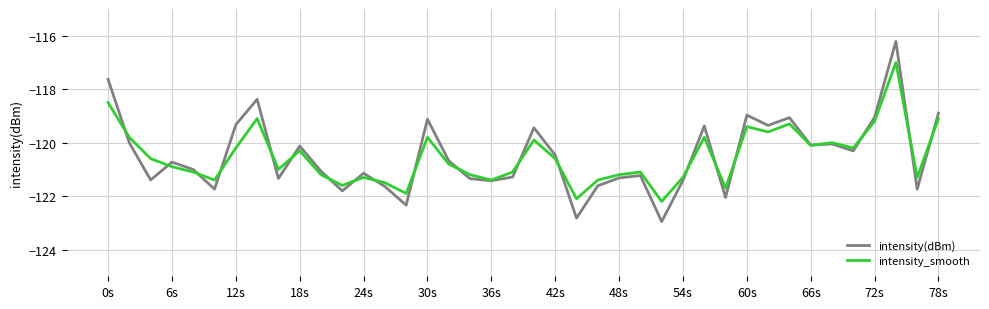

What is the maximum value for intensity_smooth?

-117.0